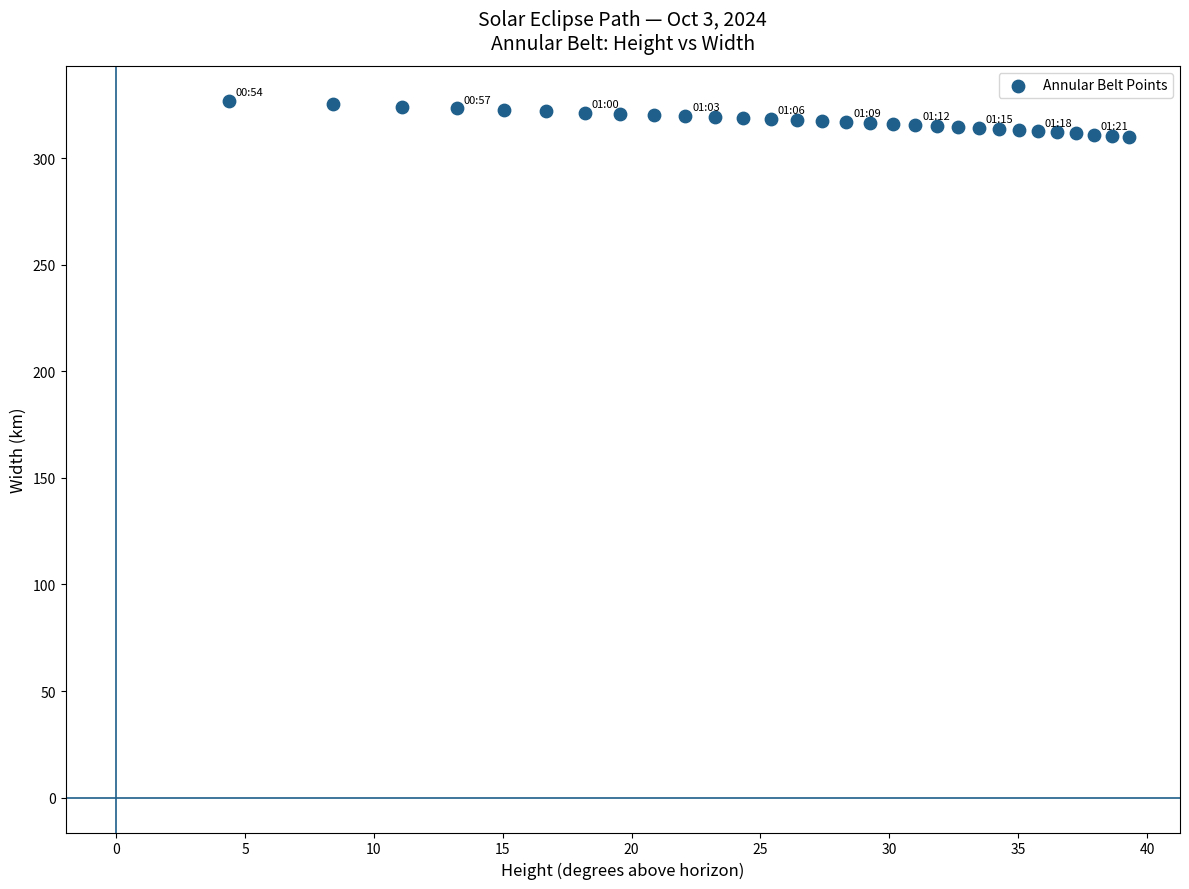

What is the range of X values (max minus min)?

34.9